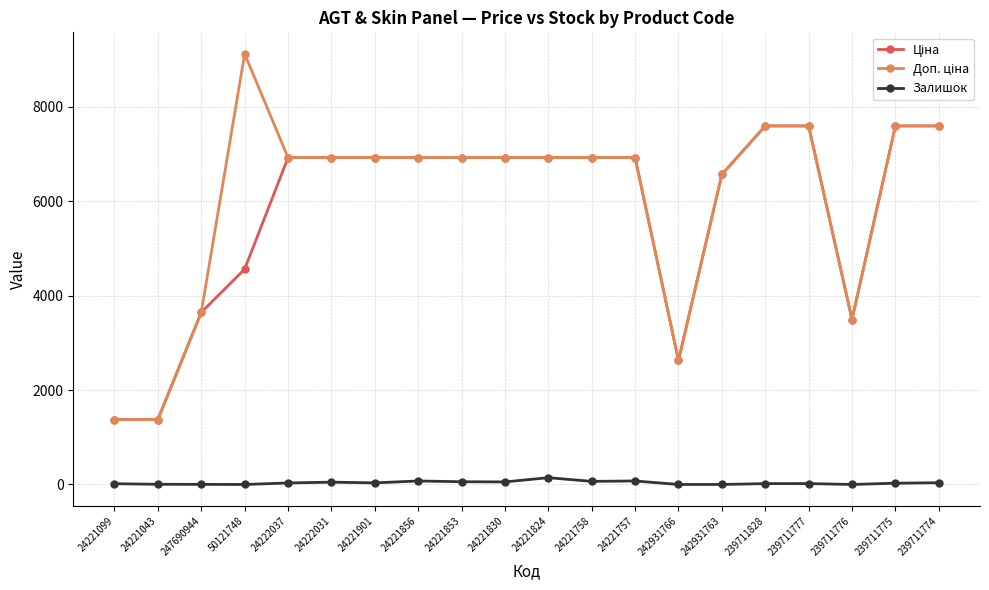

At how many categories does at least one series exceed 3255?

17